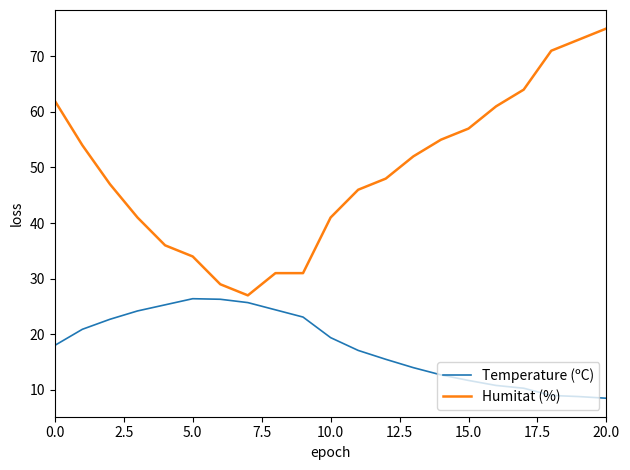

List the series in order of their overall mean, highest first.

Humitat (%), Temperature (ºC)